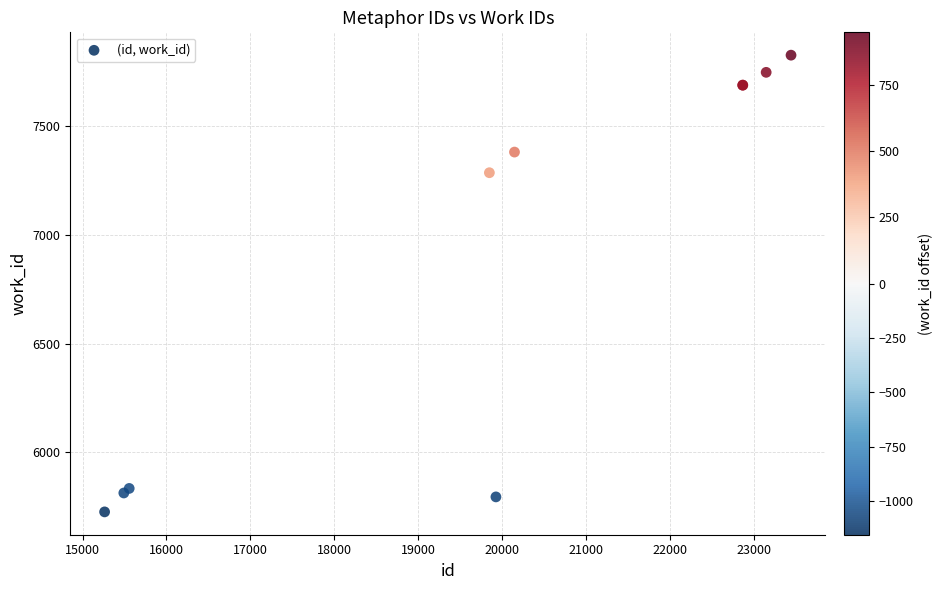

What Y value in the scatter plot is closest to 6777?

7287